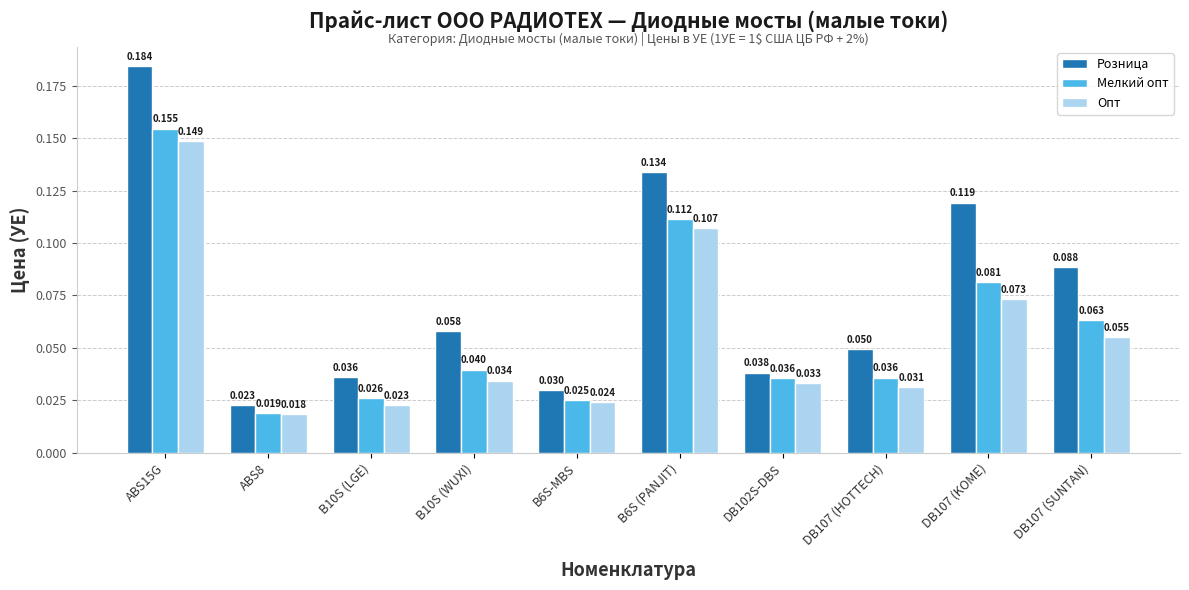

List the series in order of their peak value, highest first.

Розница, Мелкий опт, Опт